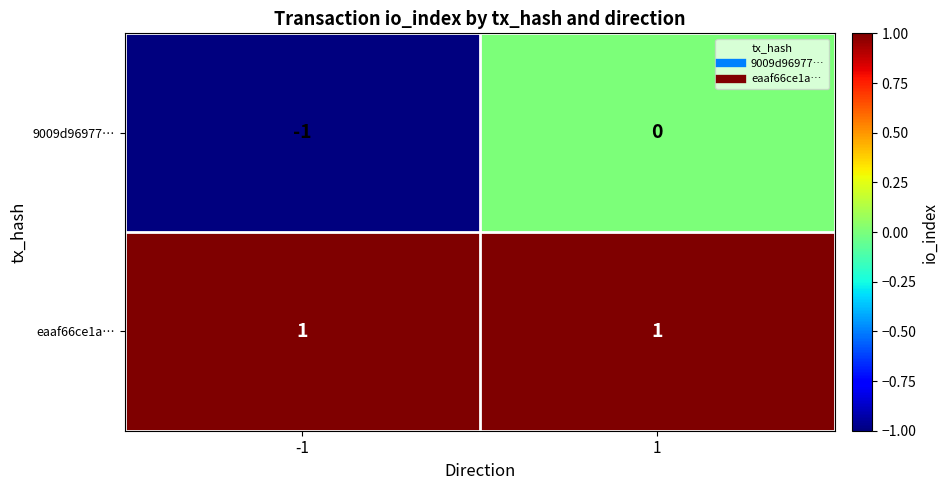

Which series has the largest total across all categories?

eaaf66ce1a…